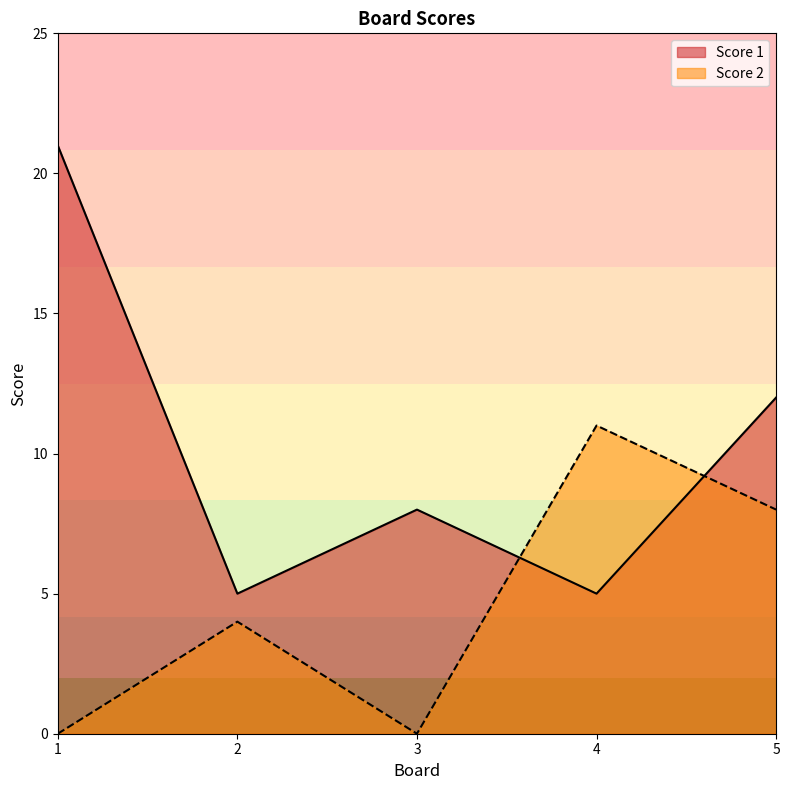

What is the highest value of the Score 2 series?

11